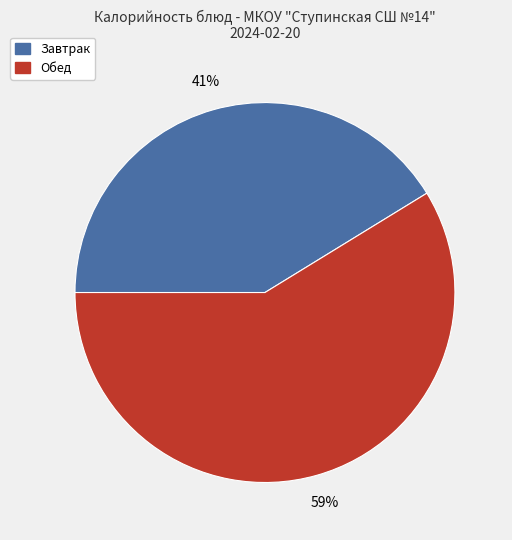

To the nearest percent, what is the average slice percentage?

50%